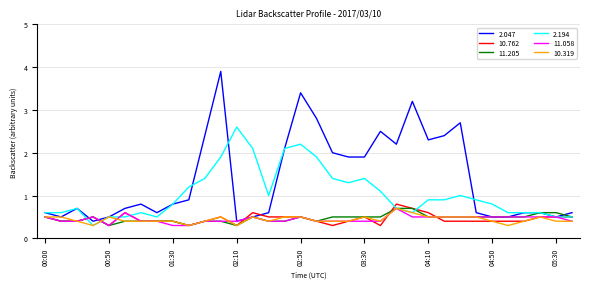

What is the minimum value for 2.194?

0.3